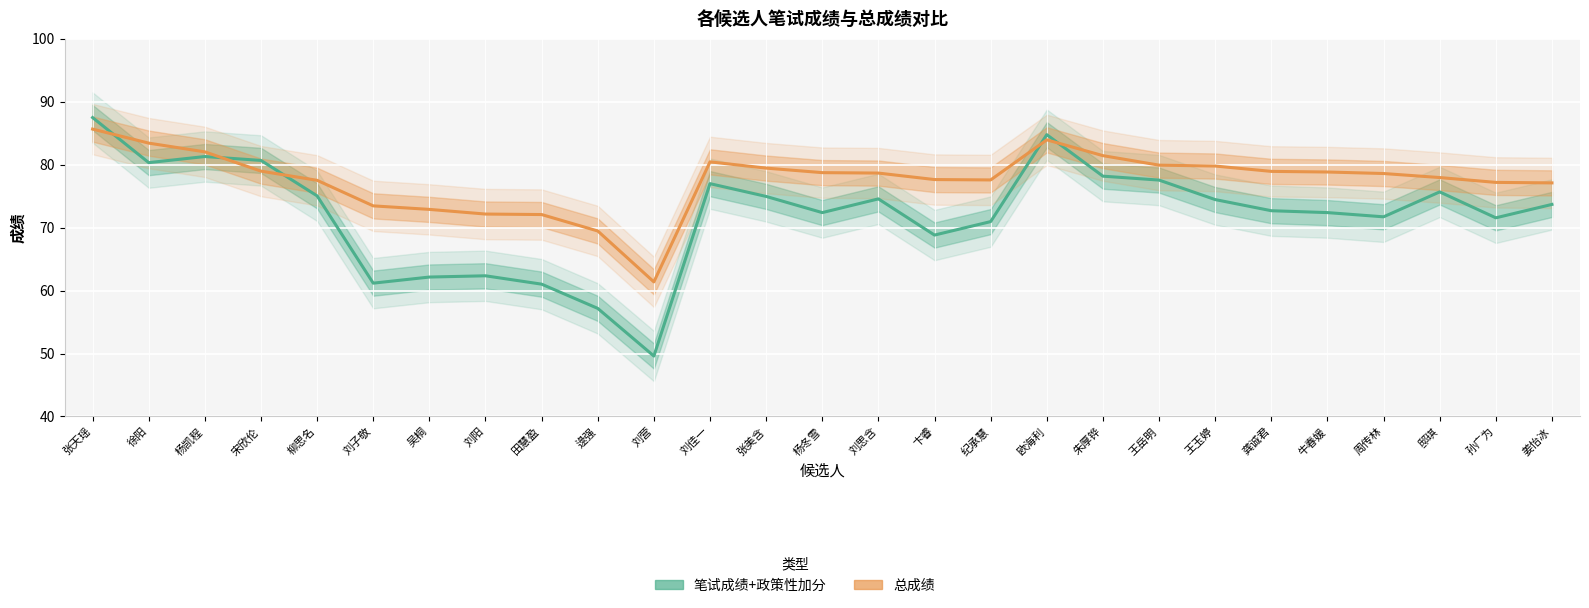

How many lines are shown in the chart?

2